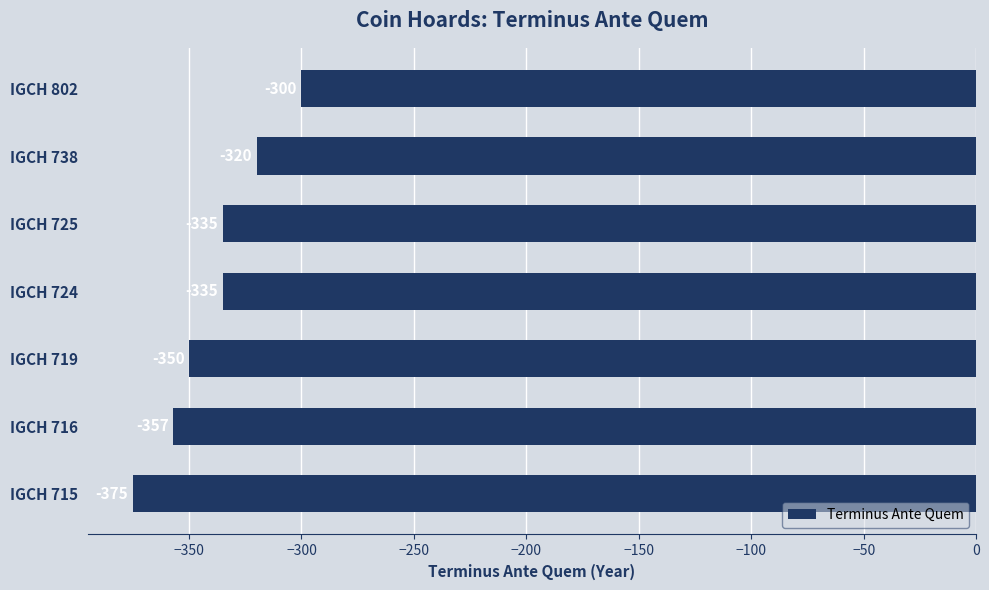

What is the minimum value shown in the chart?

-375